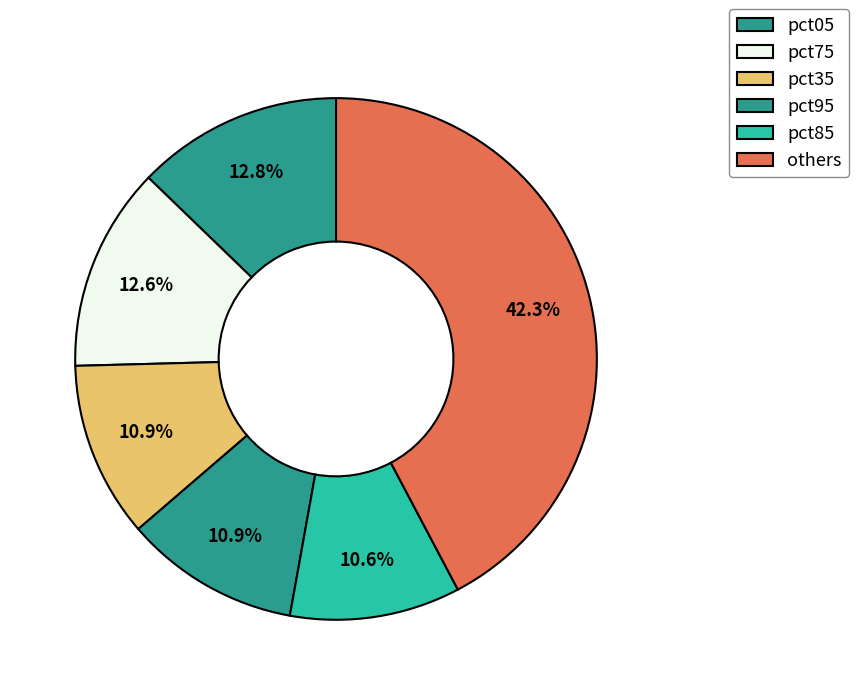

How many slices are in this pie chart?

6